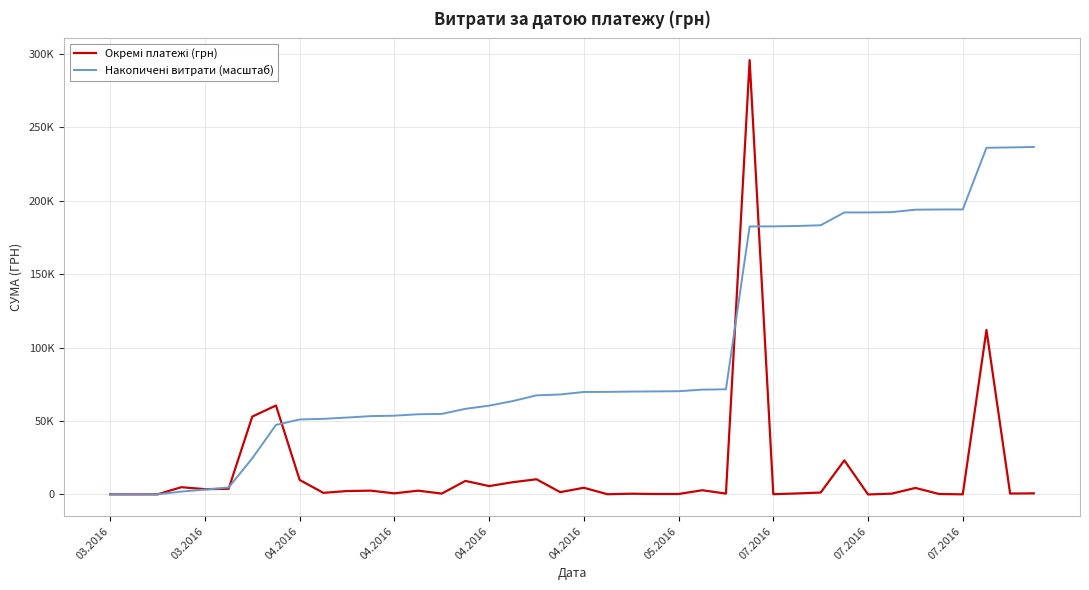

Does the chart display data point markers on the line(s)?

No